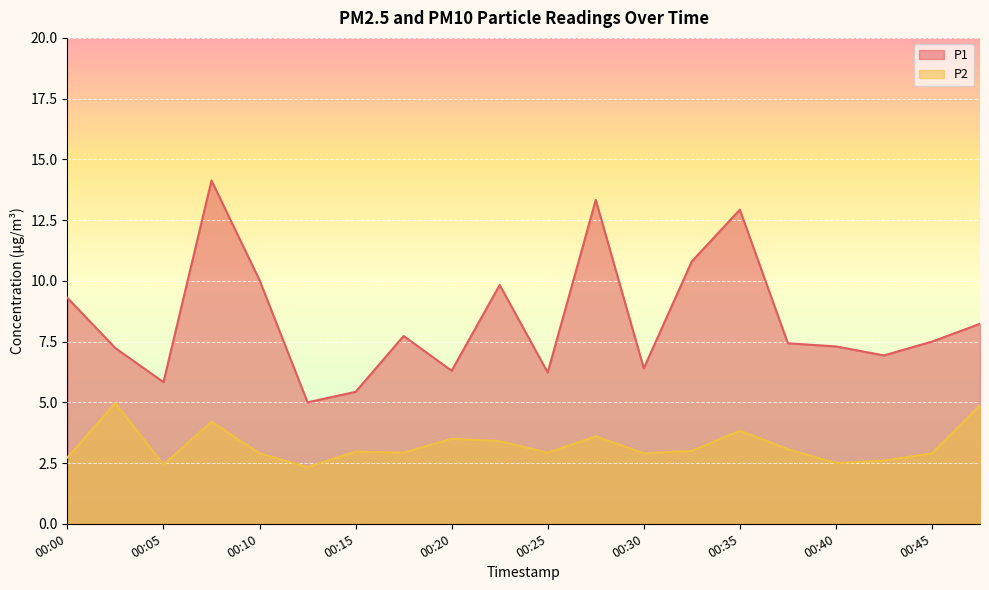

What is the sum of all P1 values?

167.9